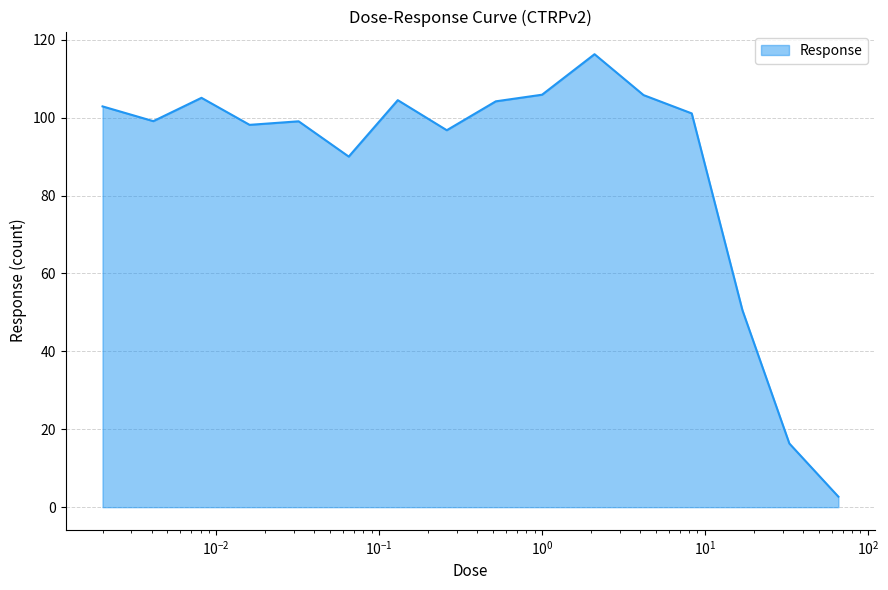

What is the smallest value displayed?

2.7